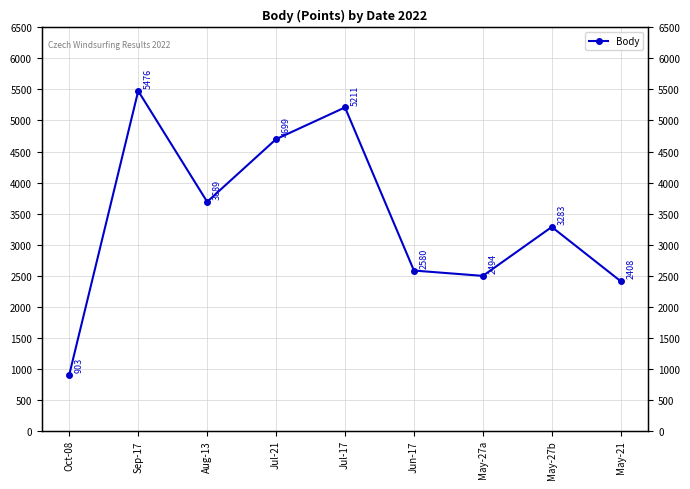

At which category does the chart reach its peak across all series?

Sep-17